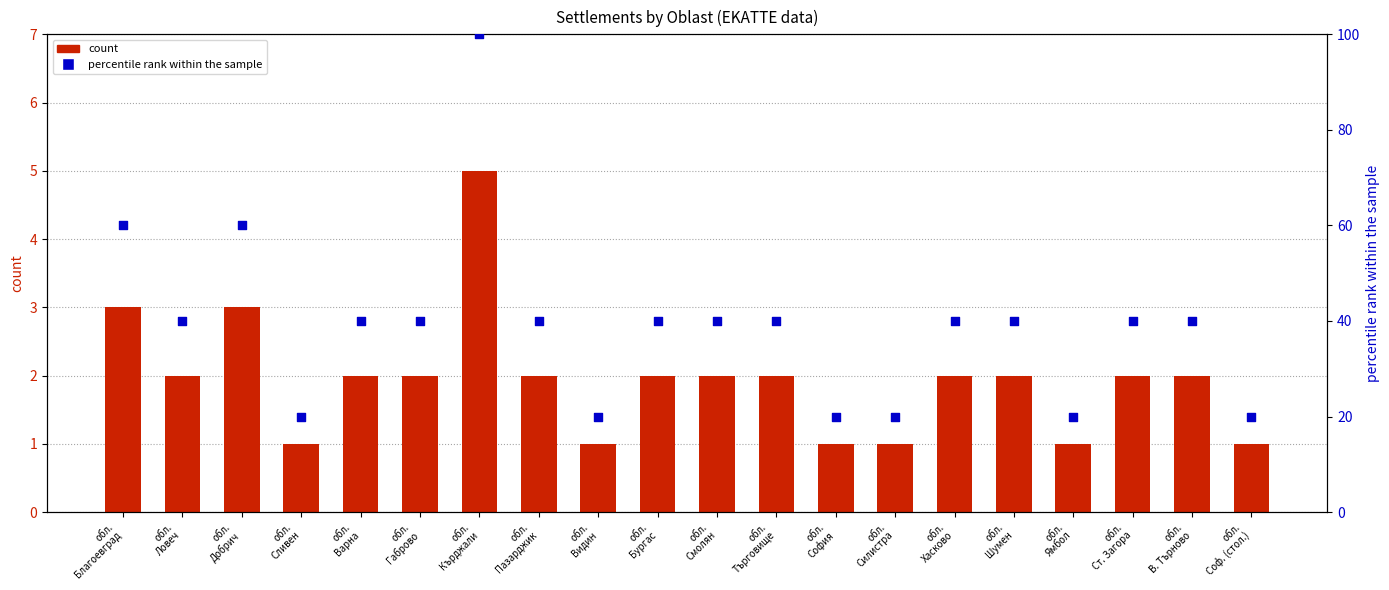

What is the total value across all series at обл.
Видин?

21